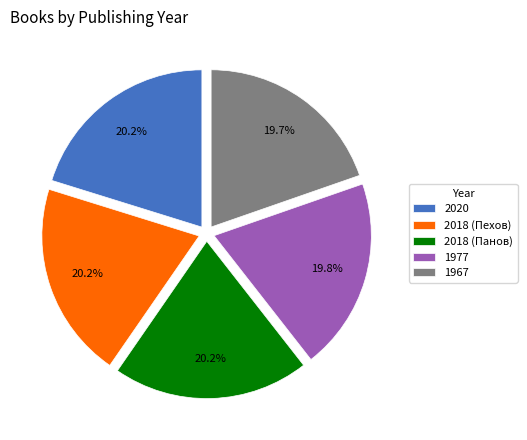

Does 2018 (Панов) account for over 50% of the chart?

No